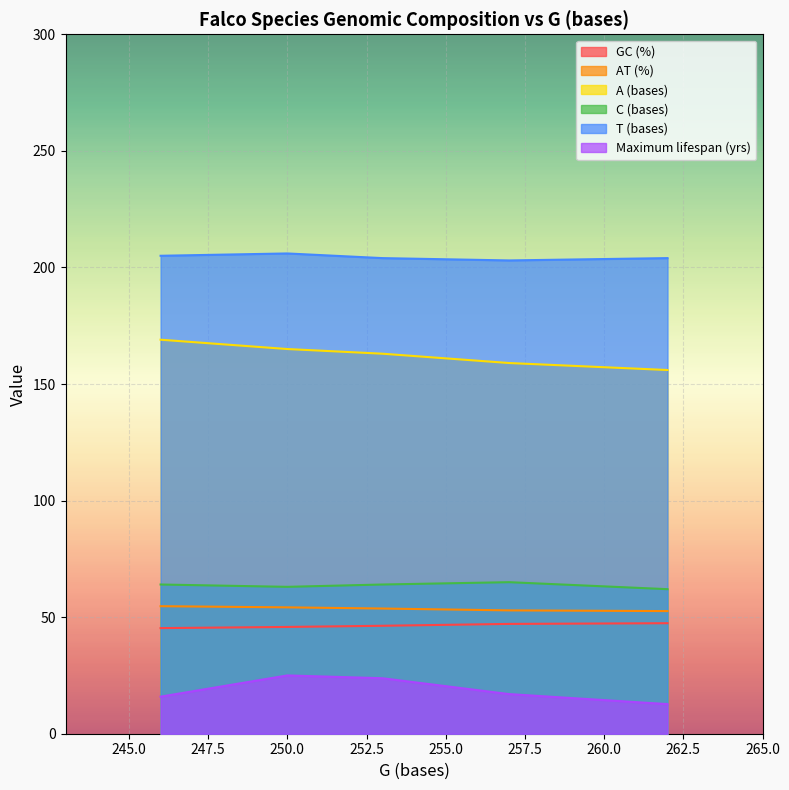

In GC (%), how many points are higher than both neighbors (excluding endpoints)?

0